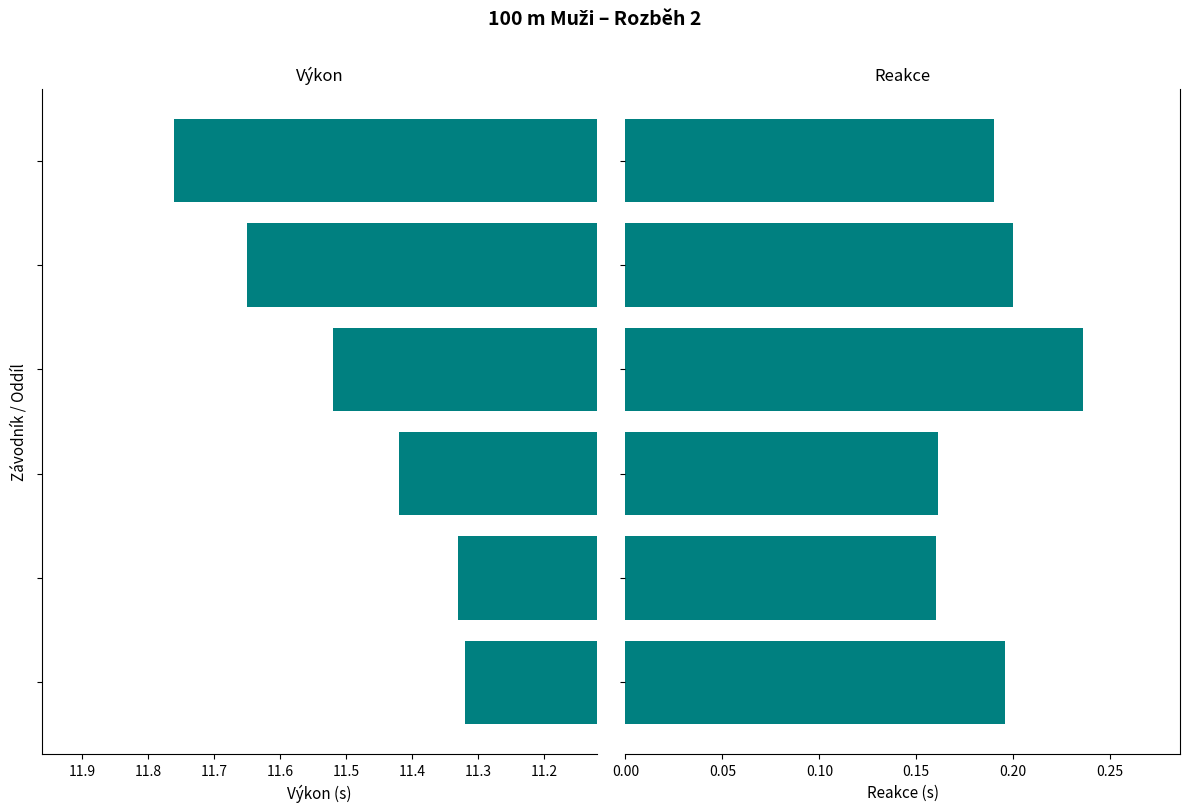

Reading left to right, list all the values displayed in this chart.

Výkon: 11.1=11.3	11.2=11.3	11.3=11.4	11.4=11.5	11.5=11.7	11.6=11.8
Reakce: 11.1=0.2	11.2=0.2	11.3=0.2	11.4=0.2	11.5=0.2	11.6=0.2